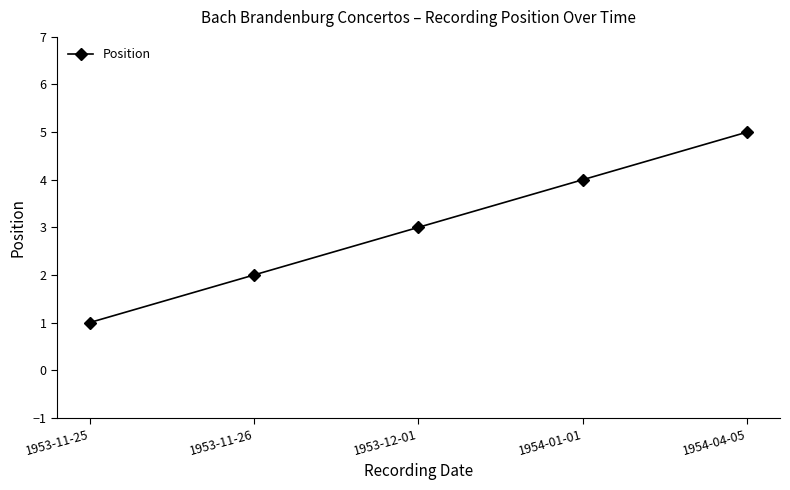

At which category does the chart reach its peak across all series?

1954-04-05